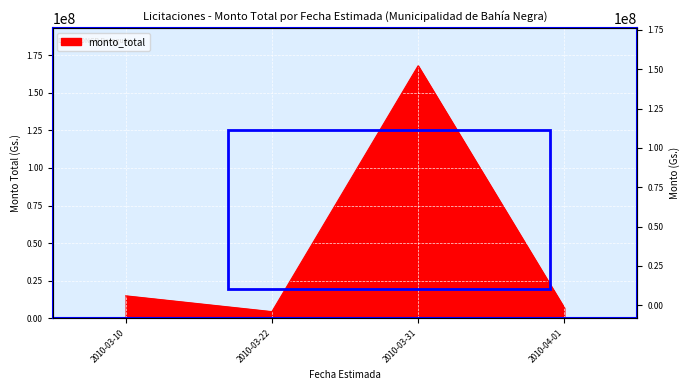

How many lines are shown in the chart?

1